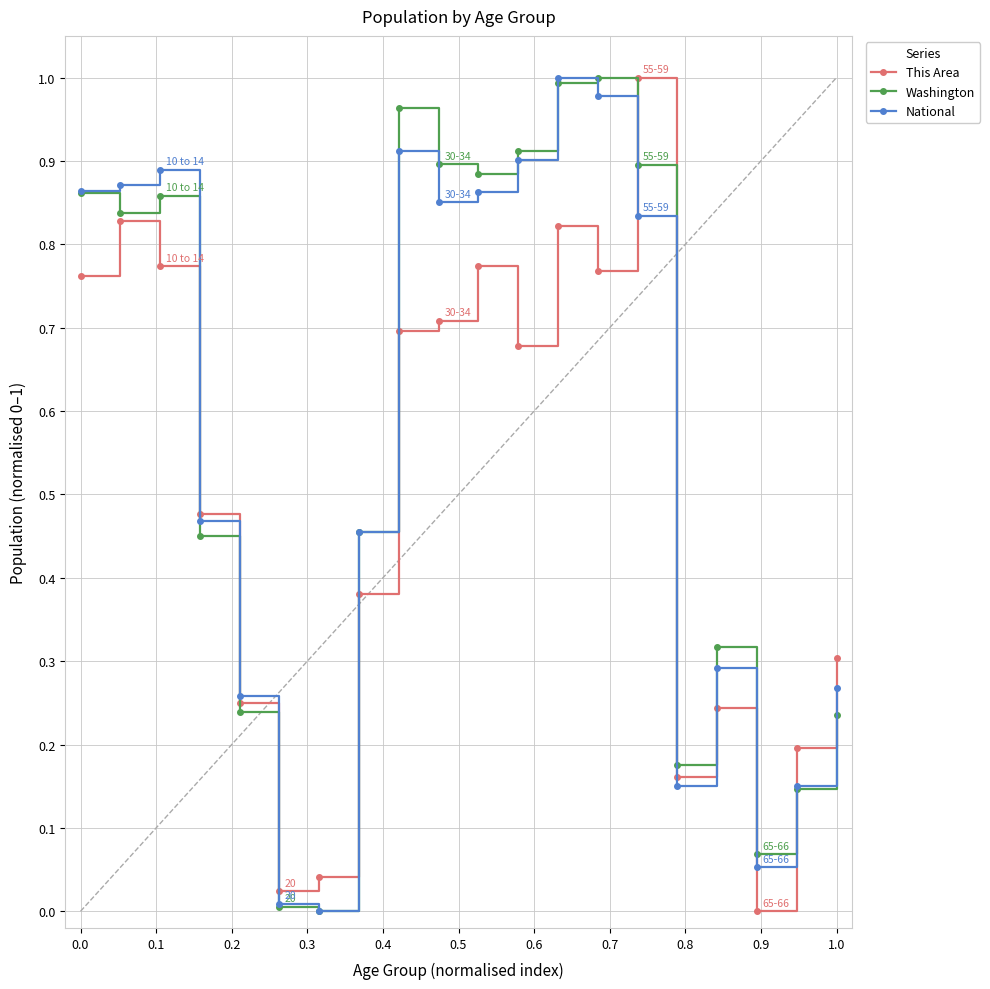

True or false: National has more than 2 interior local peaks.

True